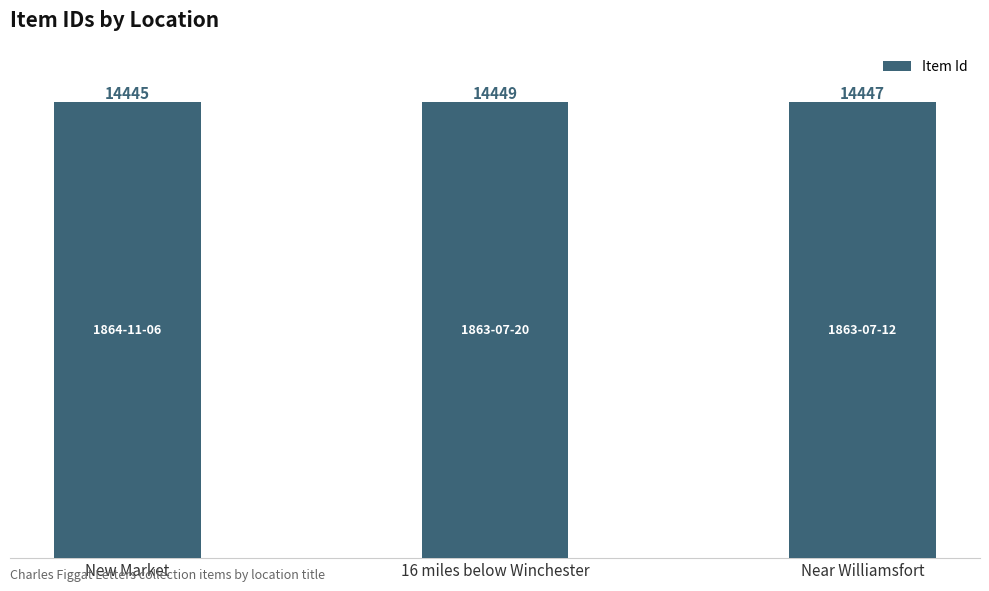

Reading left to right, extract all data points from this chart.

14445	14449	14447